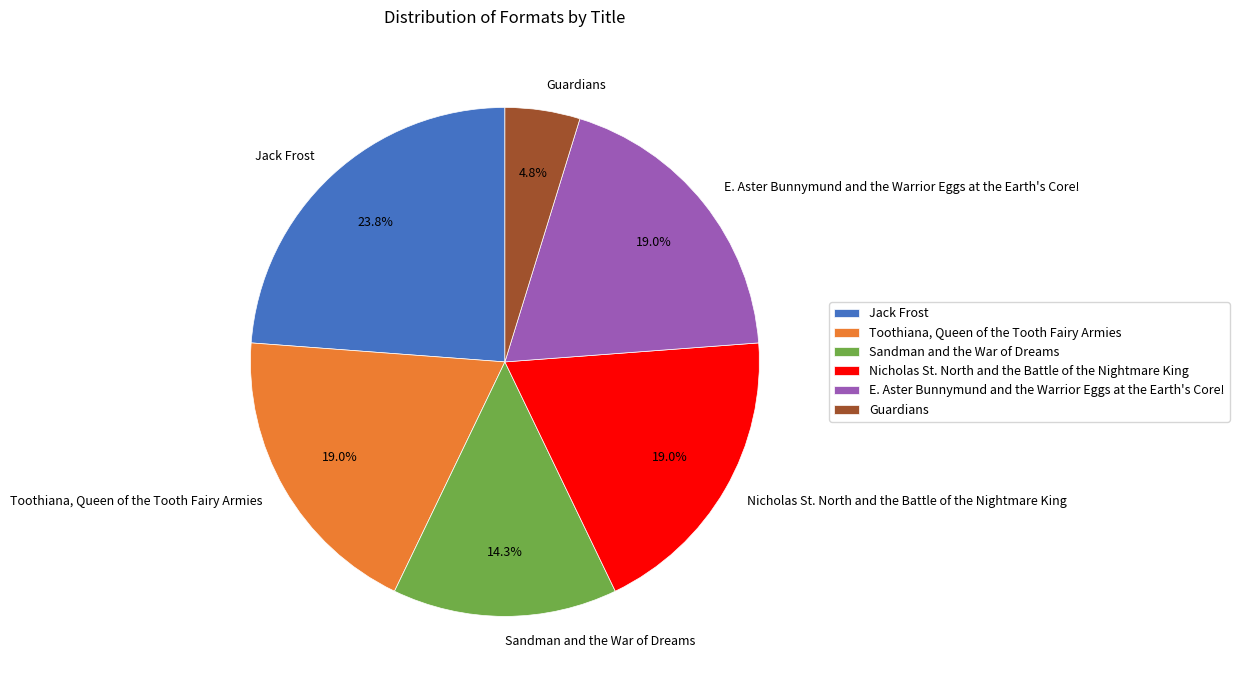

Which category has the smallest portion of the pie?

Guardians